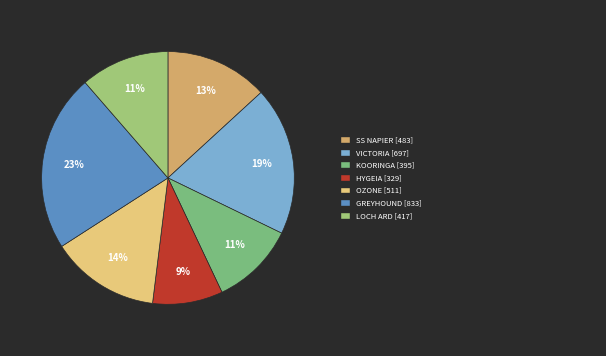

To the nearest percent, what is the average slice percentage?

14%